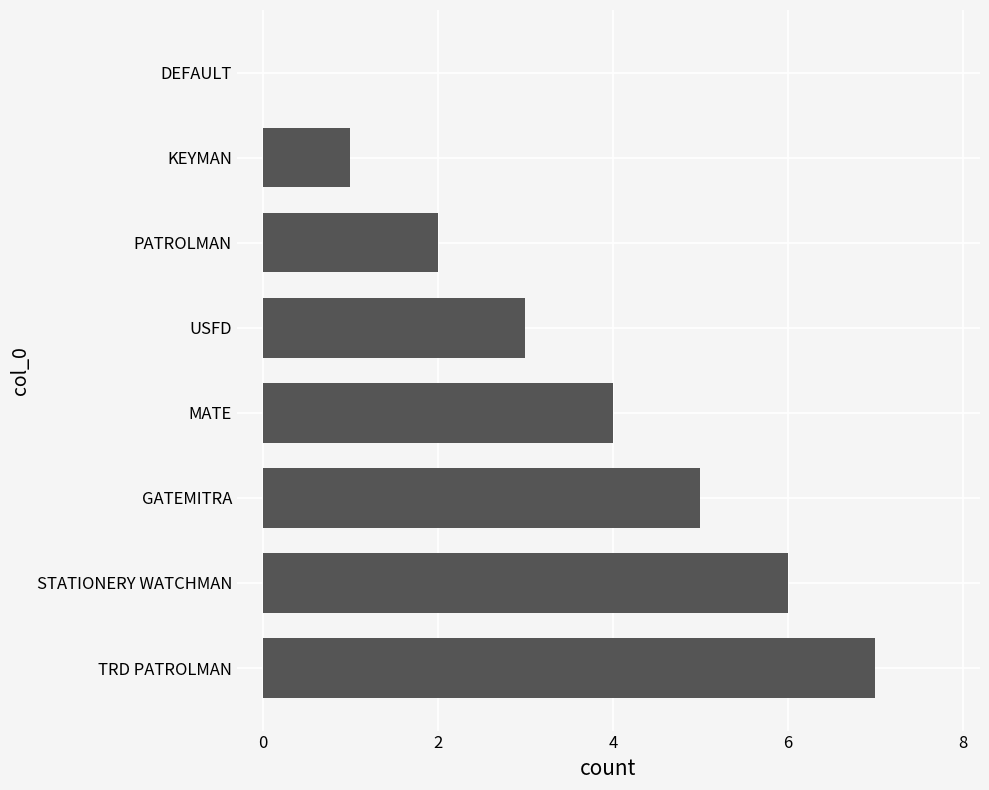

At which category does the chart reach its peak across all series?

TRD PATROLMAN